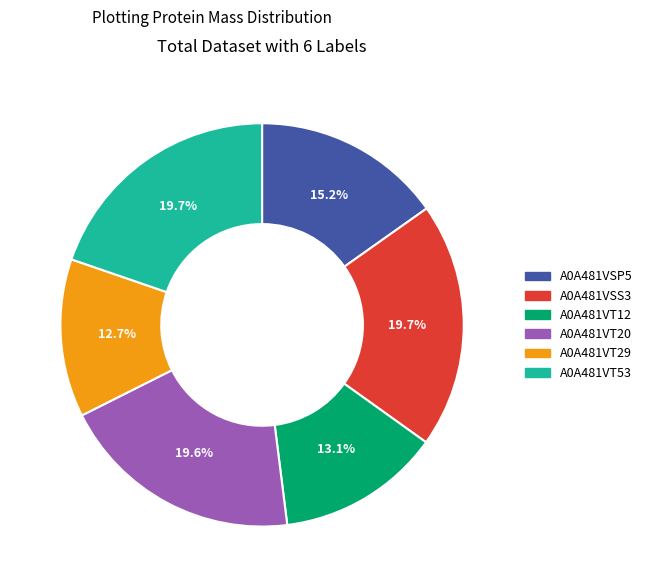

To the nearest percent, what is the difference between the A0A481VT29 and A0A481VT20 slice percentages?

7%